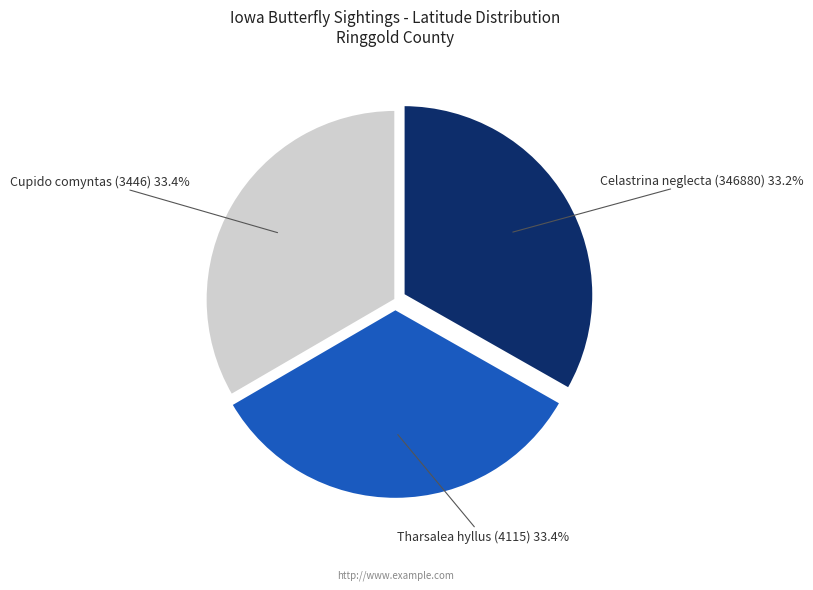

Is there a majority slice in this chart?

No